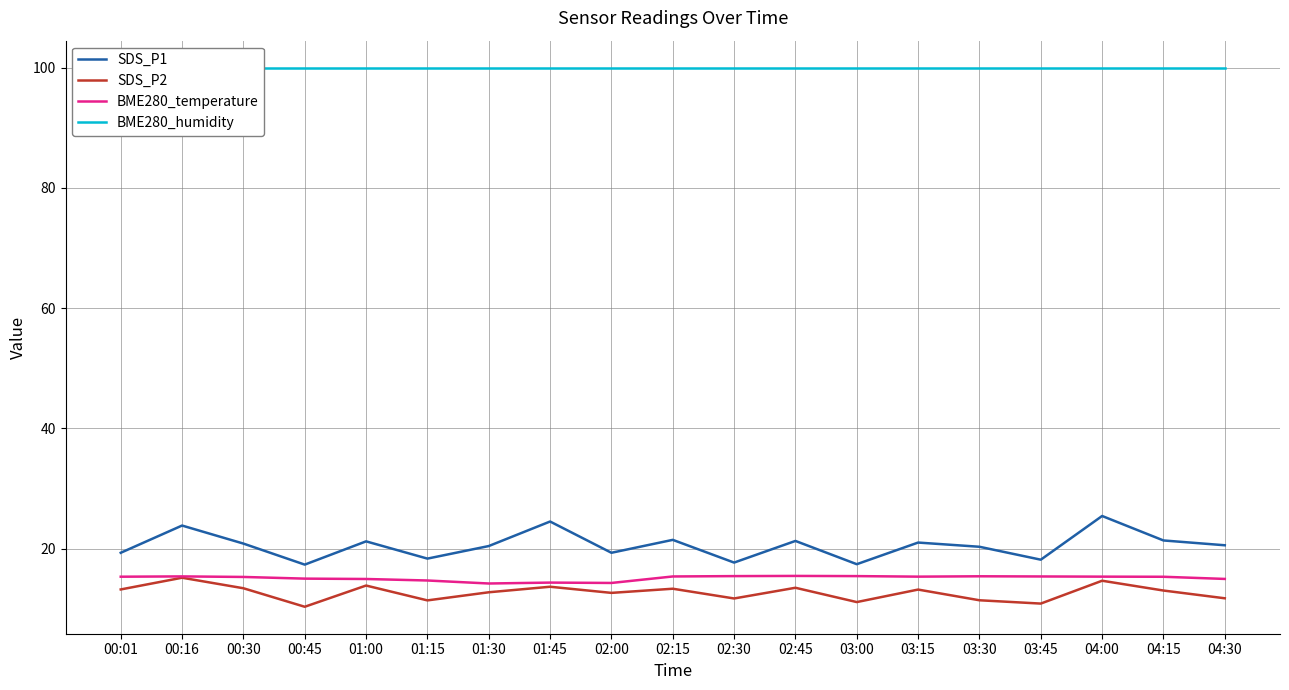

True or false: BME280_humidity has more than 1 interior local peaks.

False